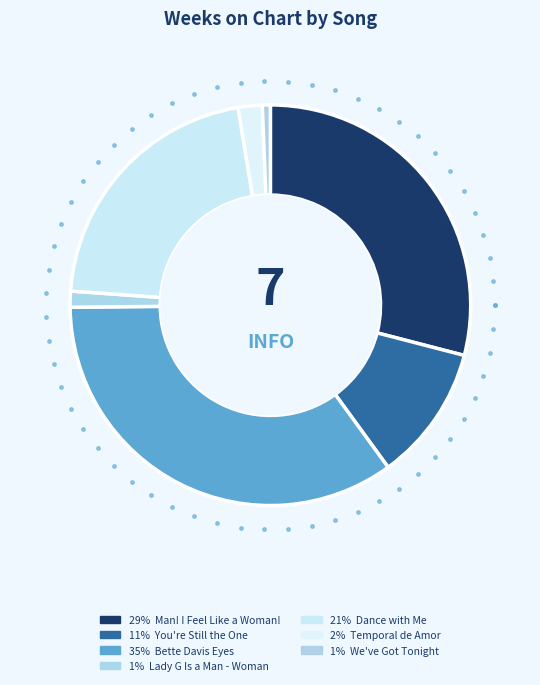

What percentage is the Lady G Is a Man - Woman slice, to the nearest percent?

1%